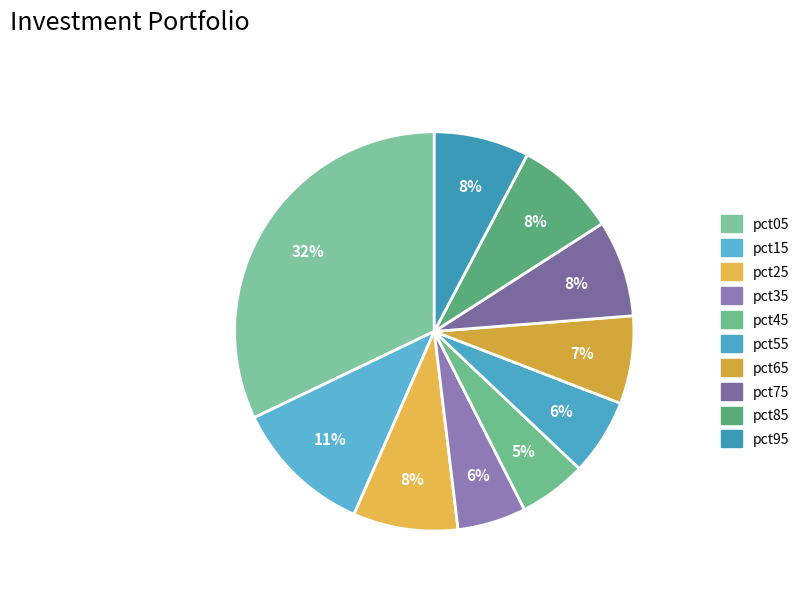

How many segments does this pie chart have?

10